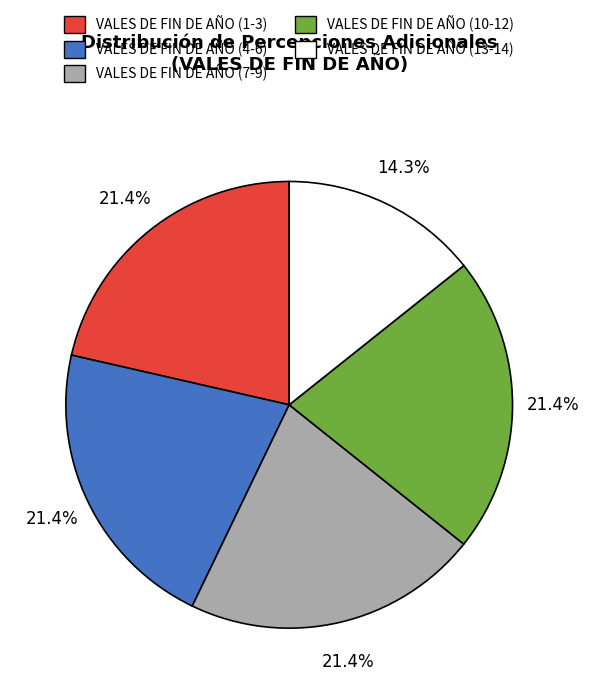

Approximately how many times larger is the value at VALES DE FIN DE AÑO (13-14) compared to VALES DE FIN DE AÑO (1-3)?

0.7